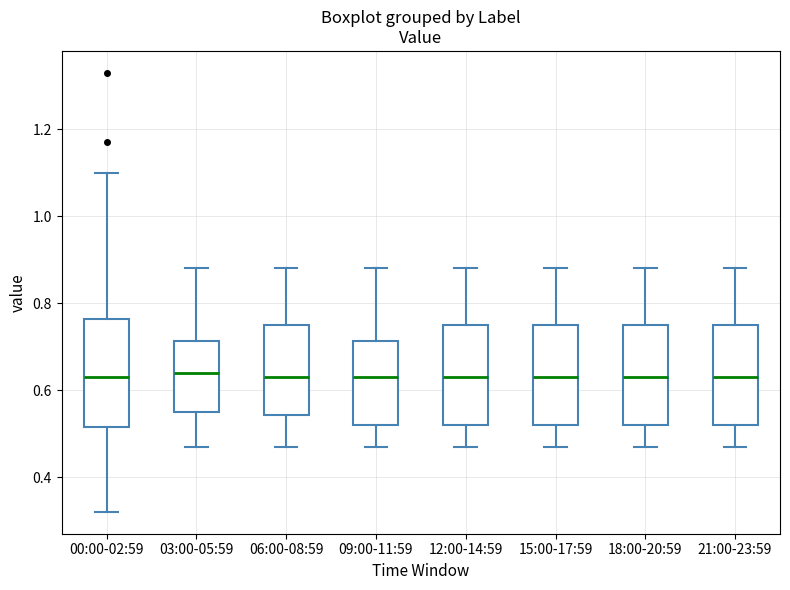

Reading left to right, transcribe this box plot: for each box, give where its median line is, the range the box spans, and where its two whiskers end, as read against the y-axis. The values are not printed on the chart, so give them approximately, as read against the axis.

00:00-02:59: median 0.64, box 0.52 to 0.76, whiskers 0.32 to 1.10
03:00-05:59: median 0.64, box 0.56 to 0.72, whiskers 0.48 to 0.88
06:00-08:59: median 0.64, box 0.54 to 0.76, whiskers 0.48 to 0.88
09:00-11:59: median 0.64, box 0.52 to 0.72, whiskers 0.48 to 0.88
12:00-14:59: median 0.64, box 0.52 to 0.76, whiskers 0.48 to 0.88
15:00-17:59: median 0.64, box 0.52 to 0.76, whiskers 0.48 to 0.88
18:00-20:59: median 0.64, box 0.52 to 0.76, whiskers 0.48 to 0.88
21:00-23:59: median 0.64, box 0.52 to 0.76, whiskers 0.48 to 0.88